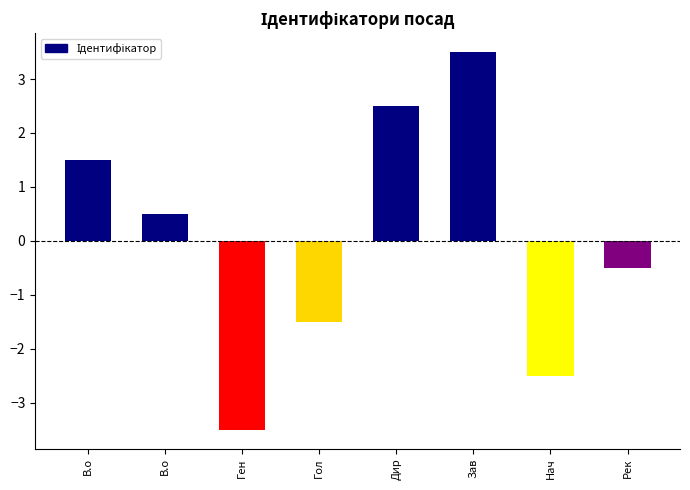

What is the approximate value at Гол?

-1.5